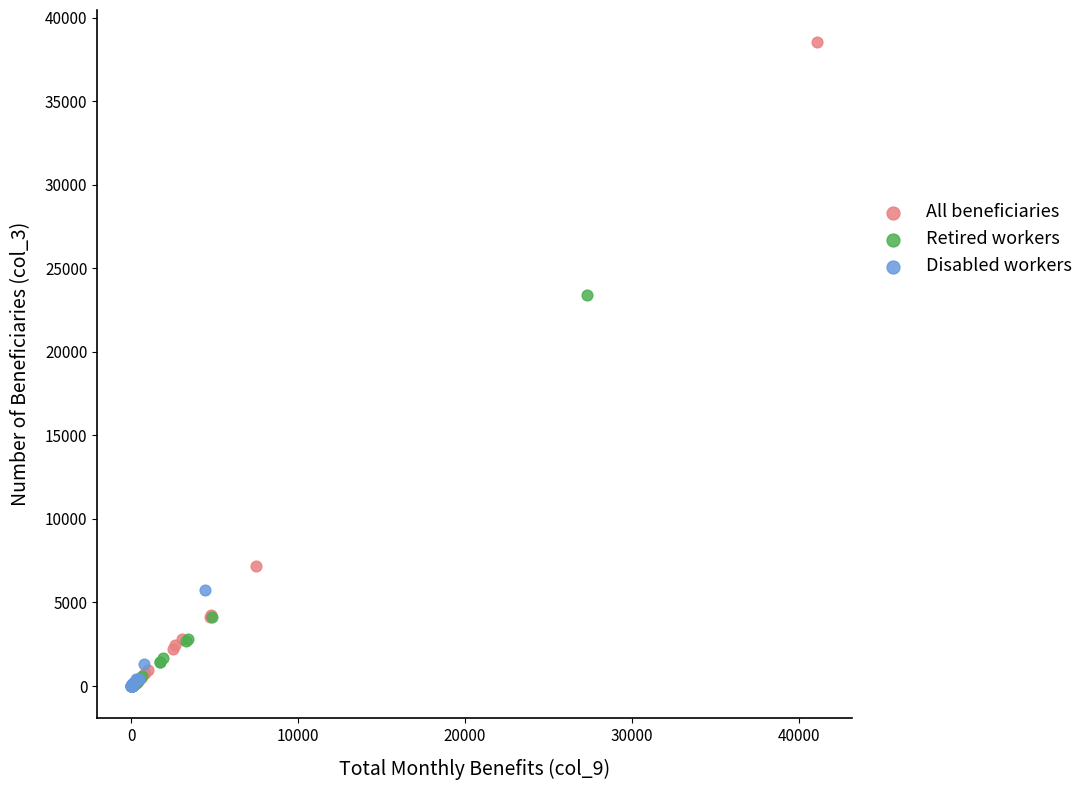

Which series reaches the maximum Y coordinate?

All beneficiaries